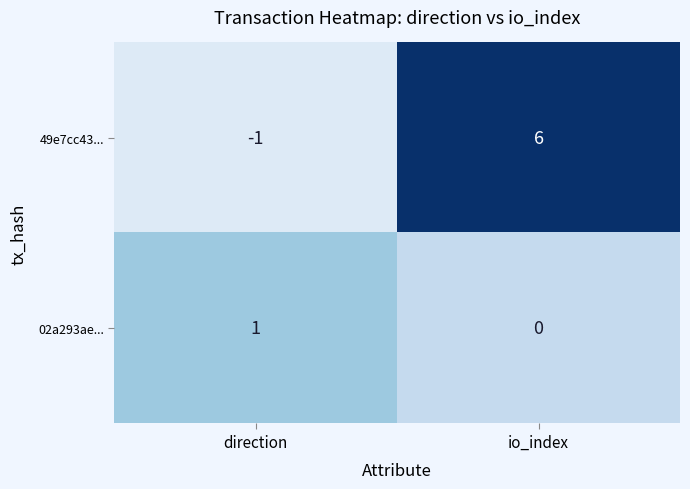

Between direction and io_index, which series saw the biggest shift?

49e7cc43...